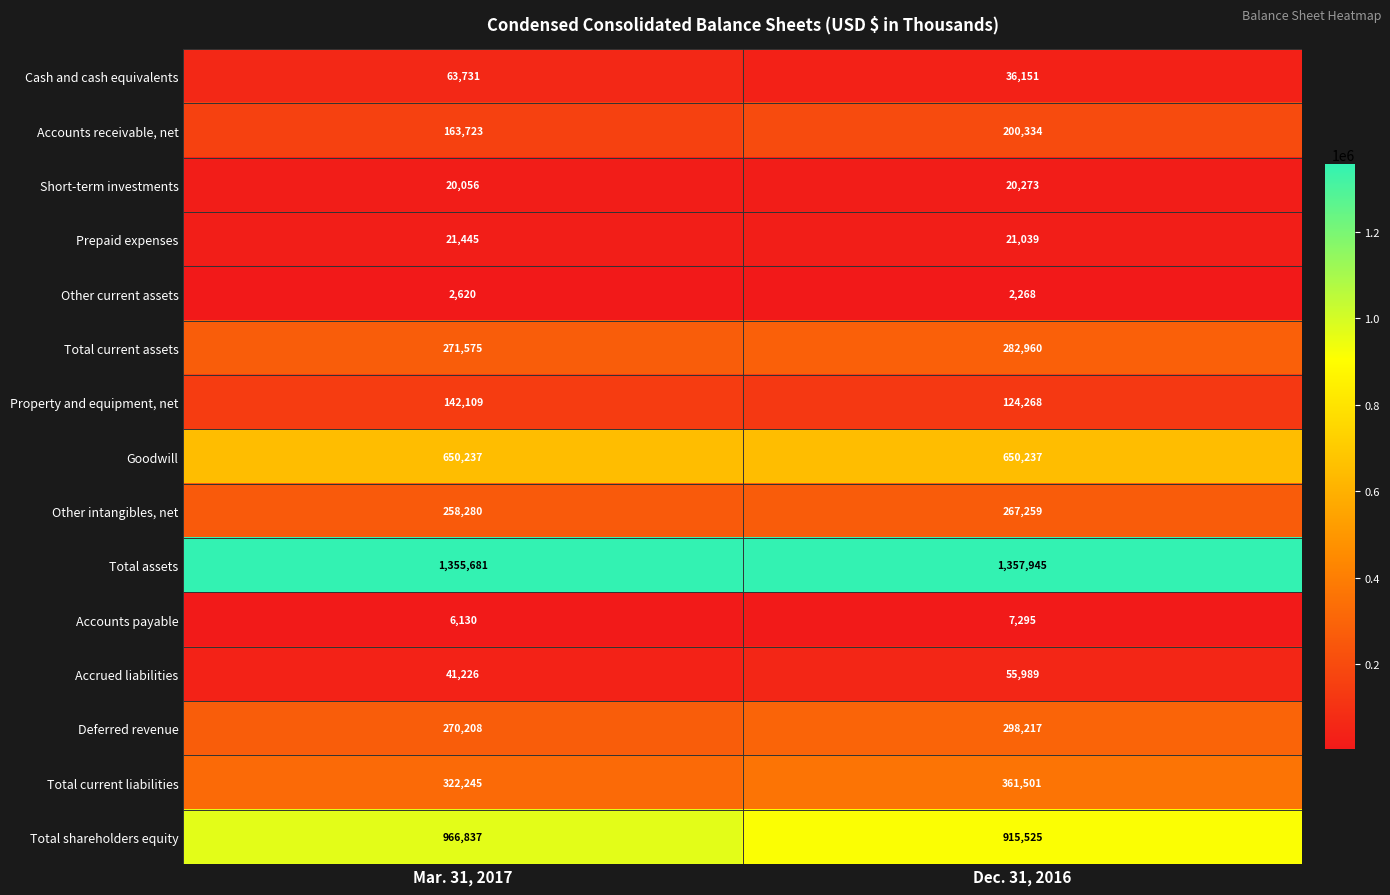

What is the difference between the maximum and minimum values in the Other intangibles, net series?

8979